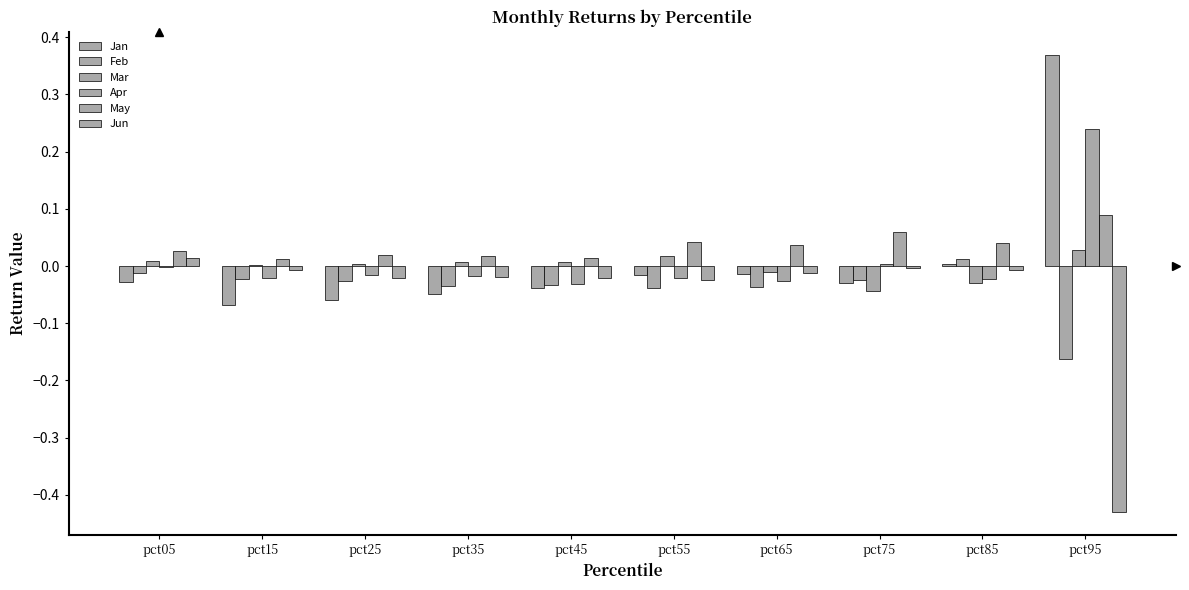

Are the bars grouped side by side (vs. stacked)?

Yes